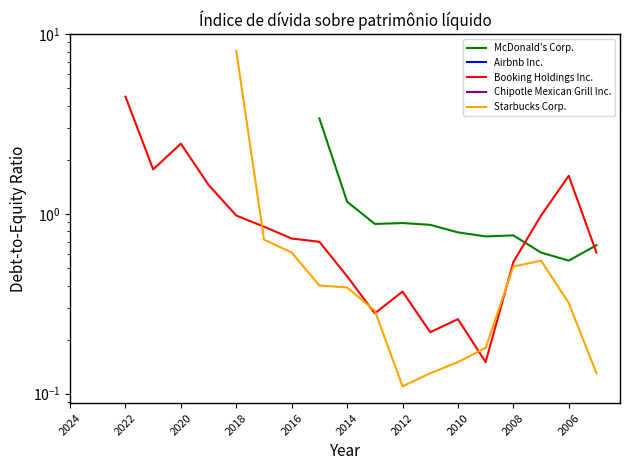

How many interior local valleys does the Booking Holdings Inc. series have?

4